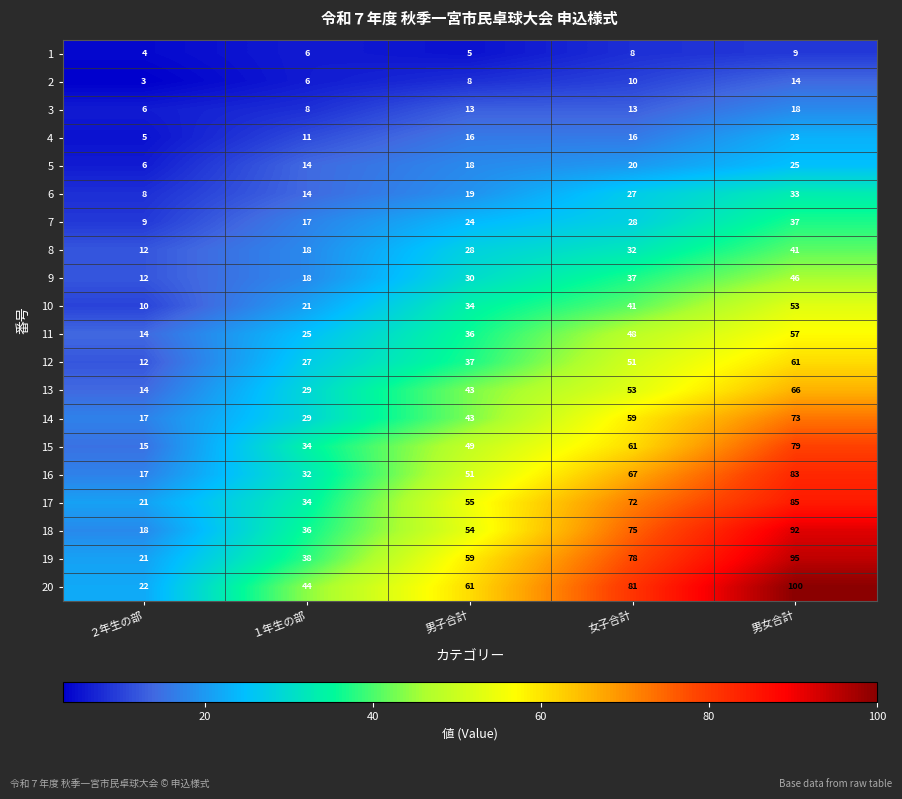

List the series in order of their peak value, lowest first.

1, 2, 3, 4, 5, 6, 7, 8, 9, 10, 11, 12, 13, 14, 15, 16, 17, 18, 19, 20